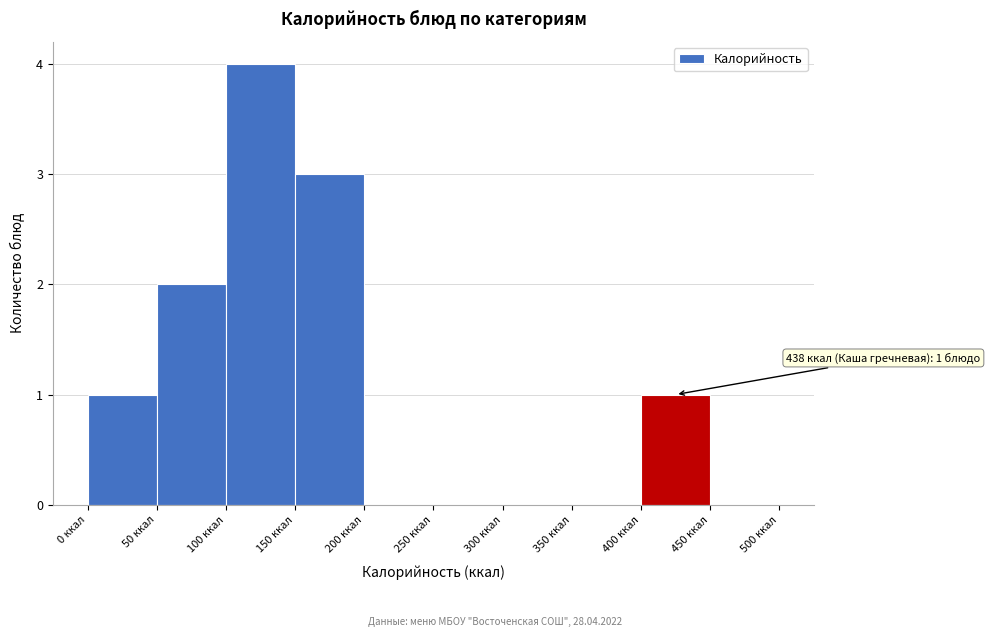

Which range on the x-axis has the tallest bar?

100 to 150